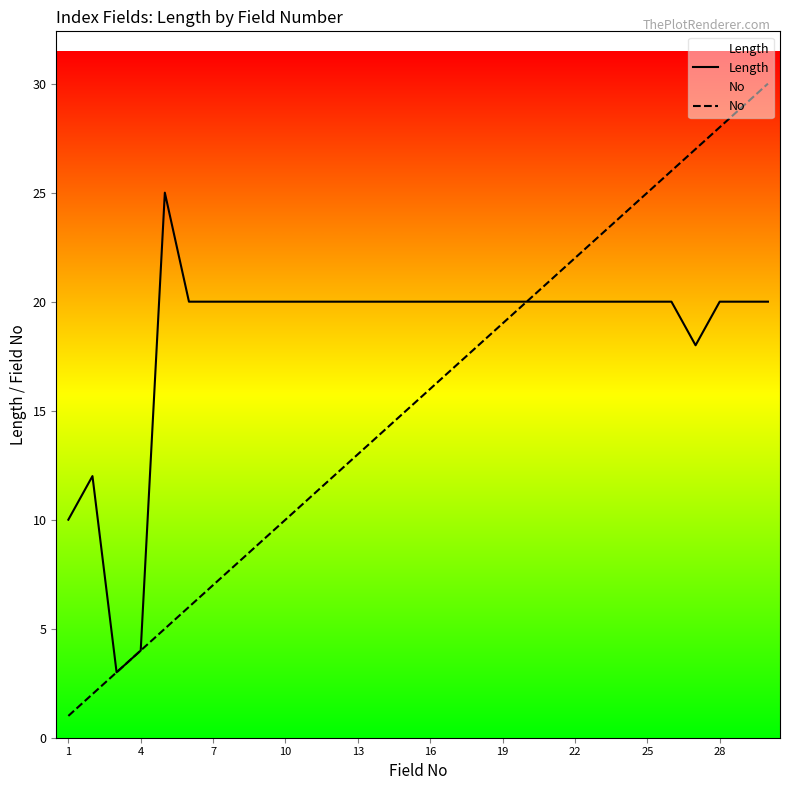

What is the sum of the No values at 25 and 19?

44